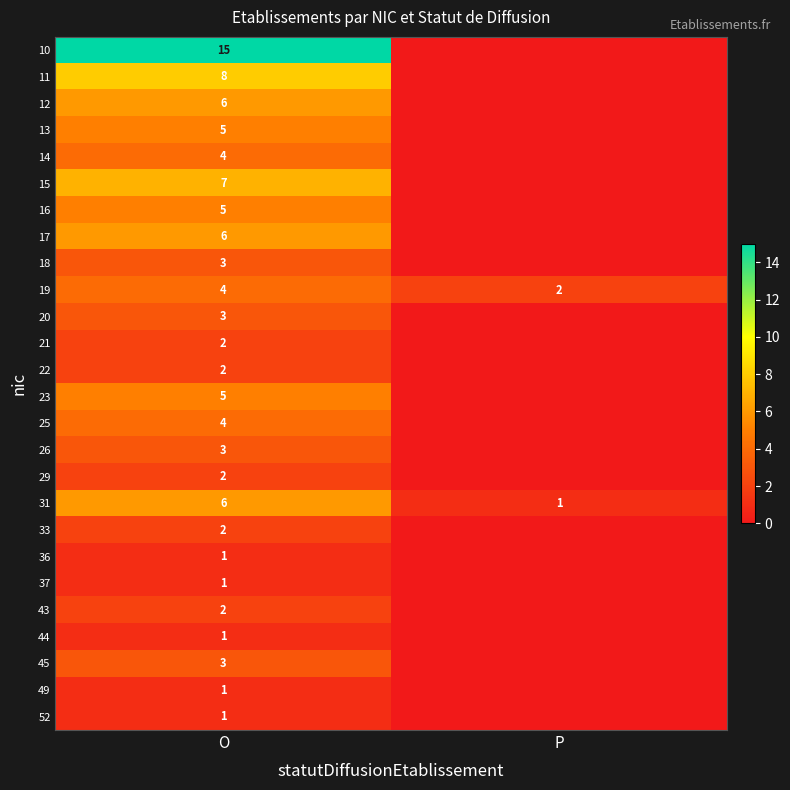

What is the total value across all series at O?

102